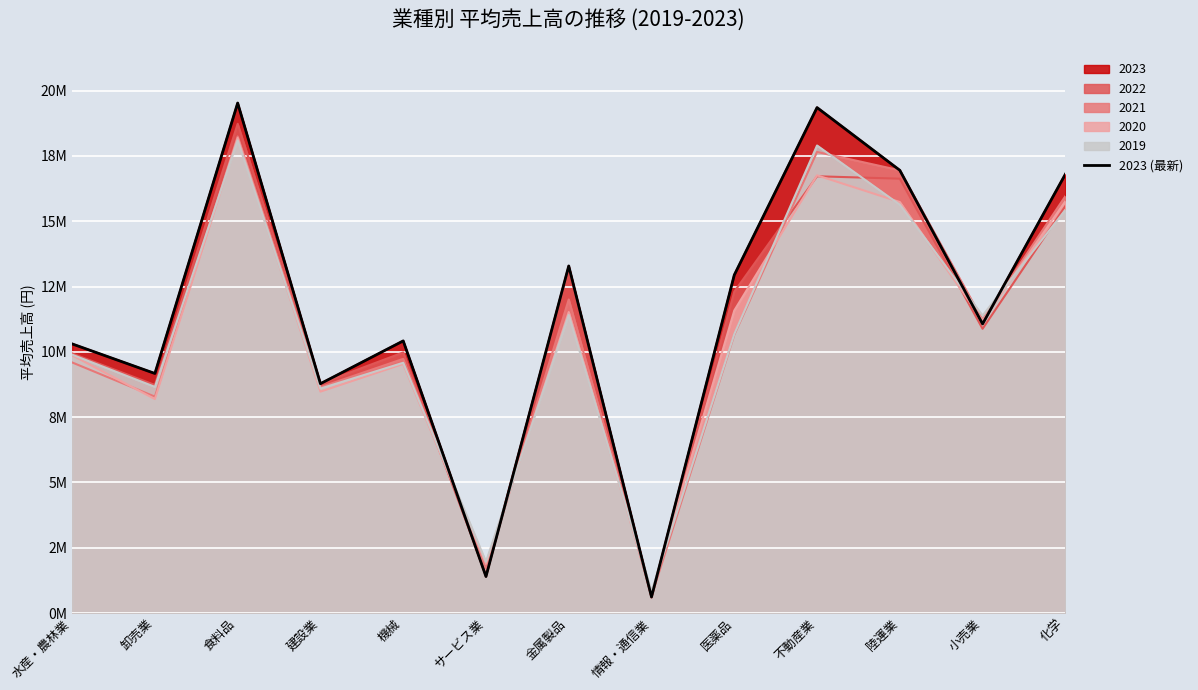

What is the value of the 4th point from the left?

8.8